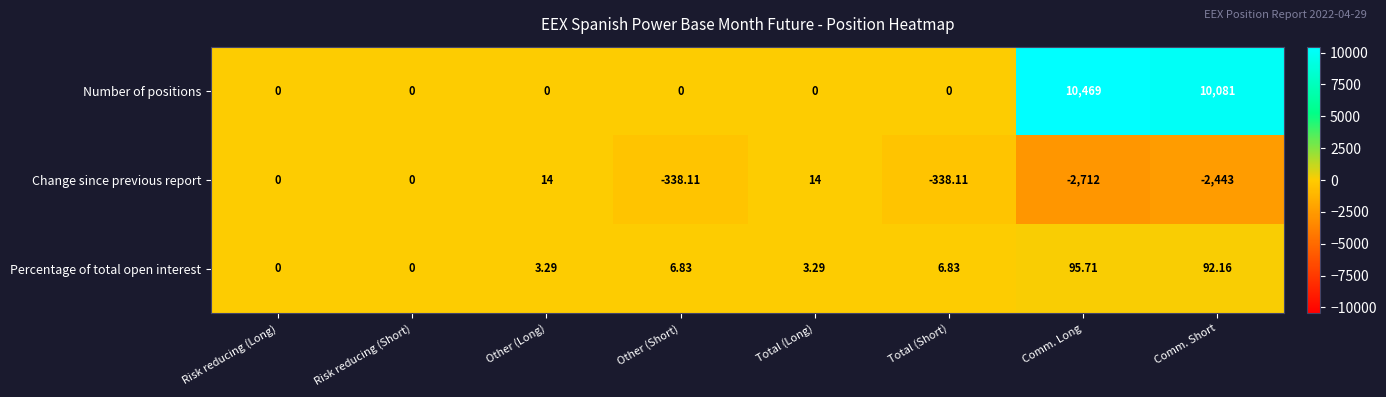

Rank the series at Total (Long) from lowest to highest value.

Number of positions, Percentage of total open interest, Change since previous report